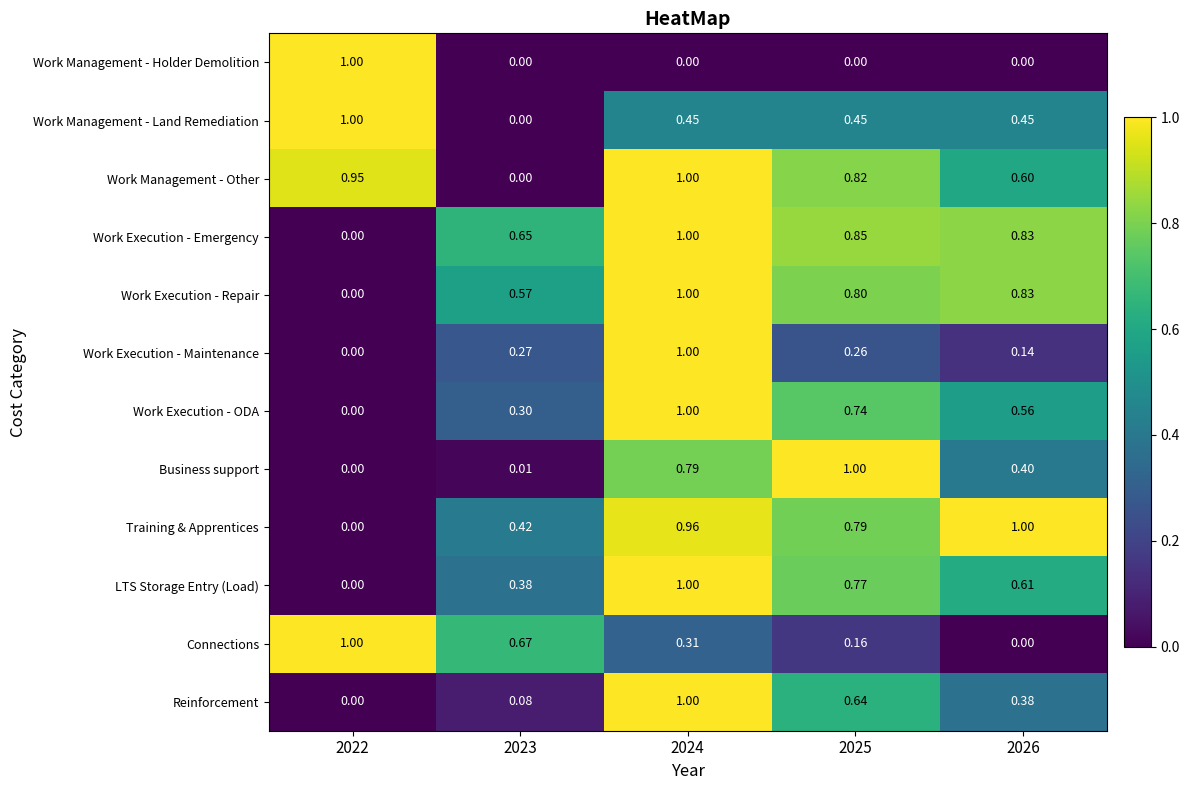

Which series has the largest total across all categories?

Work Management - Other